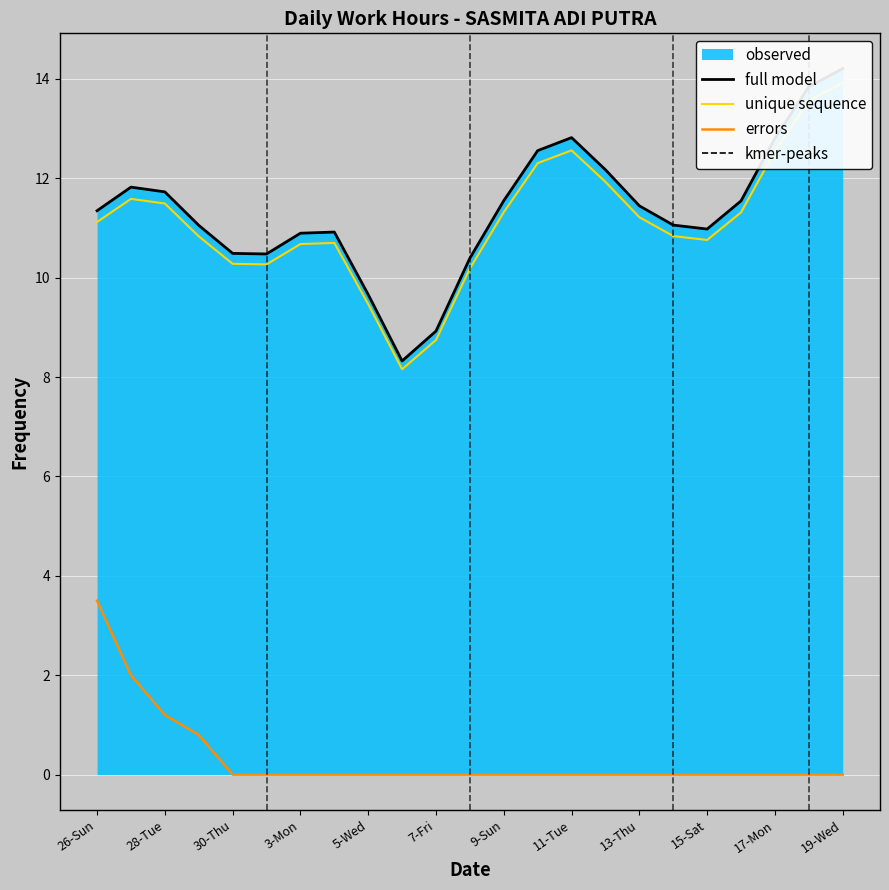

True or false: unique sequence and errors cross at least once.

False